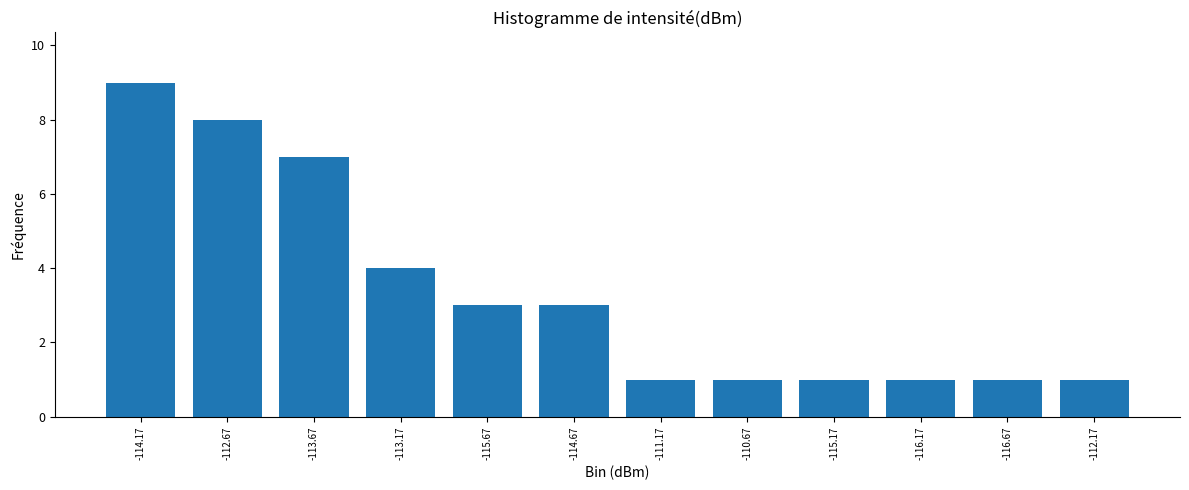

Reading left to right, list all the values displayed in this chart.

9	8	7	4	3	3	1	1	1	1	1	1